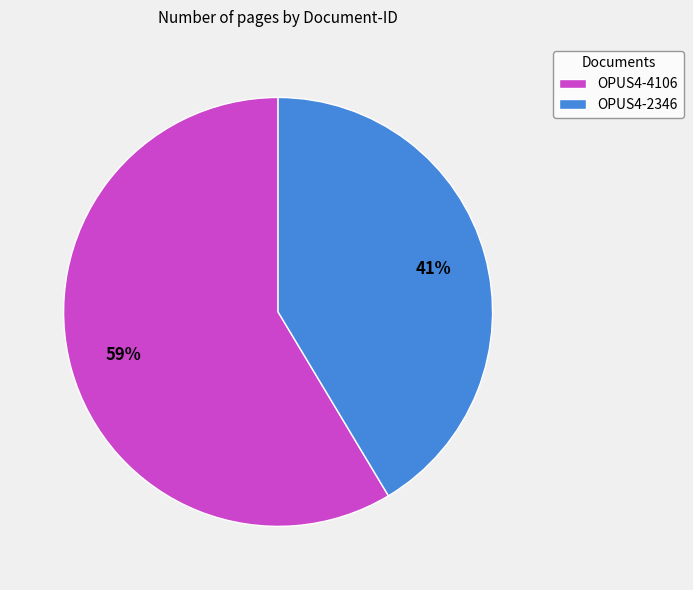

To the nearest percent, what is the combined percentage of OPUS4-4106 and OPUS4-2346?

100%